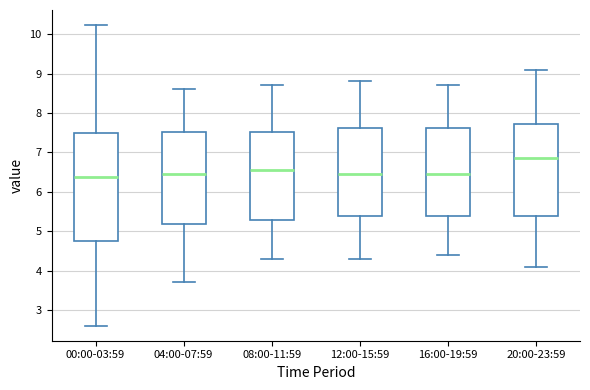

Where does the upper whisker of the box for 20:00-23:59 end on the y-axis? The values are not printed on the chart, so give them approximately, as read against the axis.

9.1